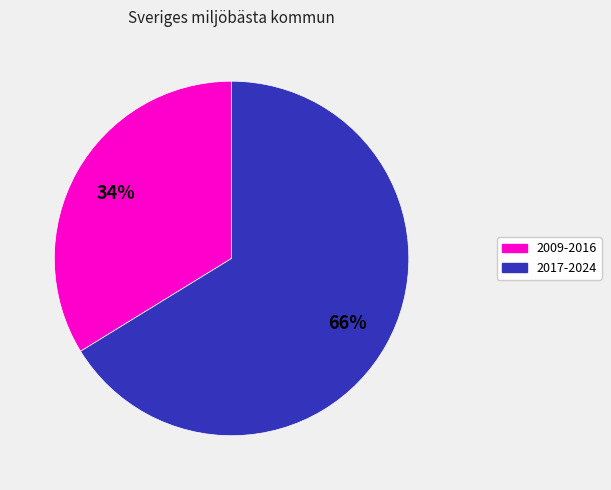

To the nearest percent, what is the average slice percentage?

50%